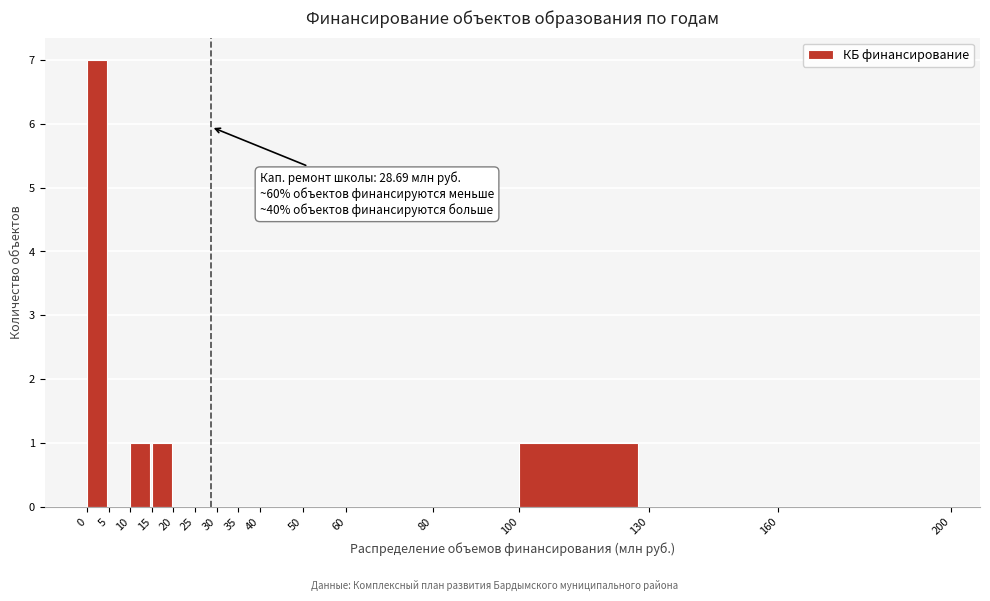

Which range on the x-axis has the tallest bar?

0 to 5